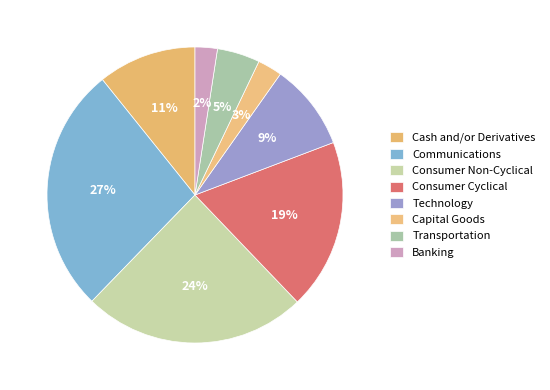

Is Transportation the majority of the pie?

No